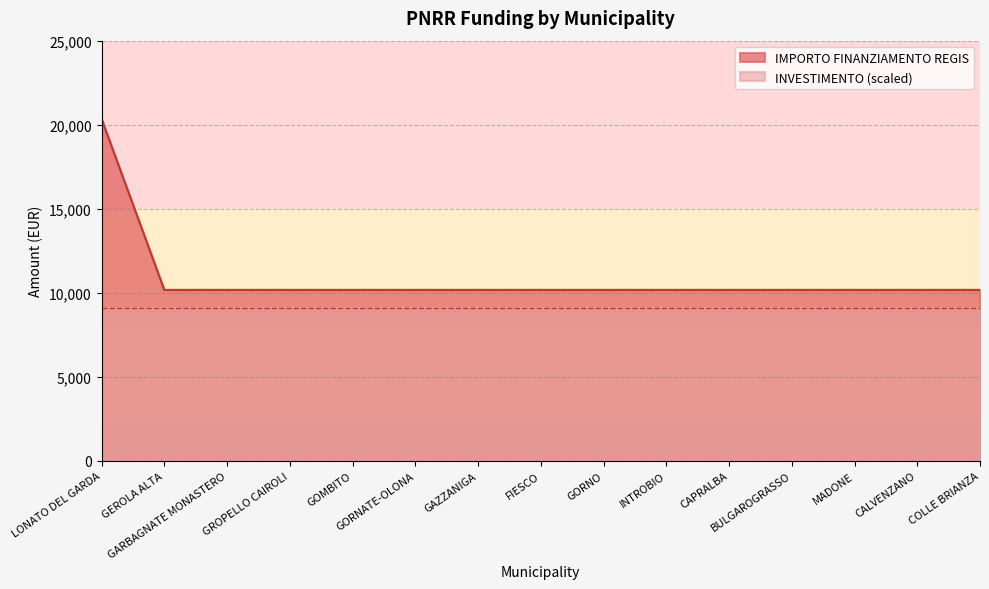

The value at GARBAGNATE MONASTERO is 10172. True or false?

True